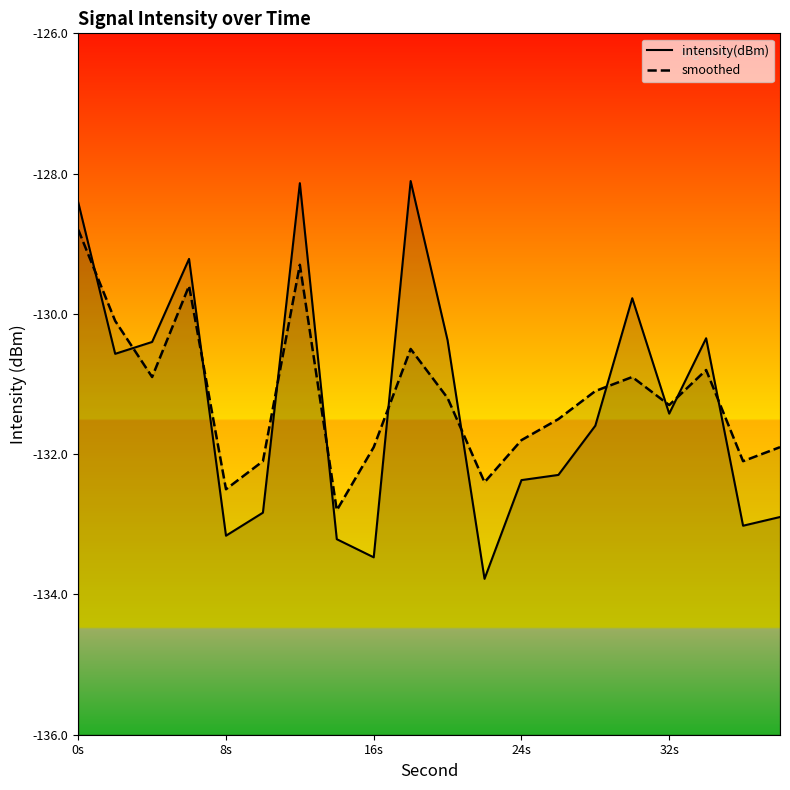

How many interior local valleys does the smoothed series have?

6